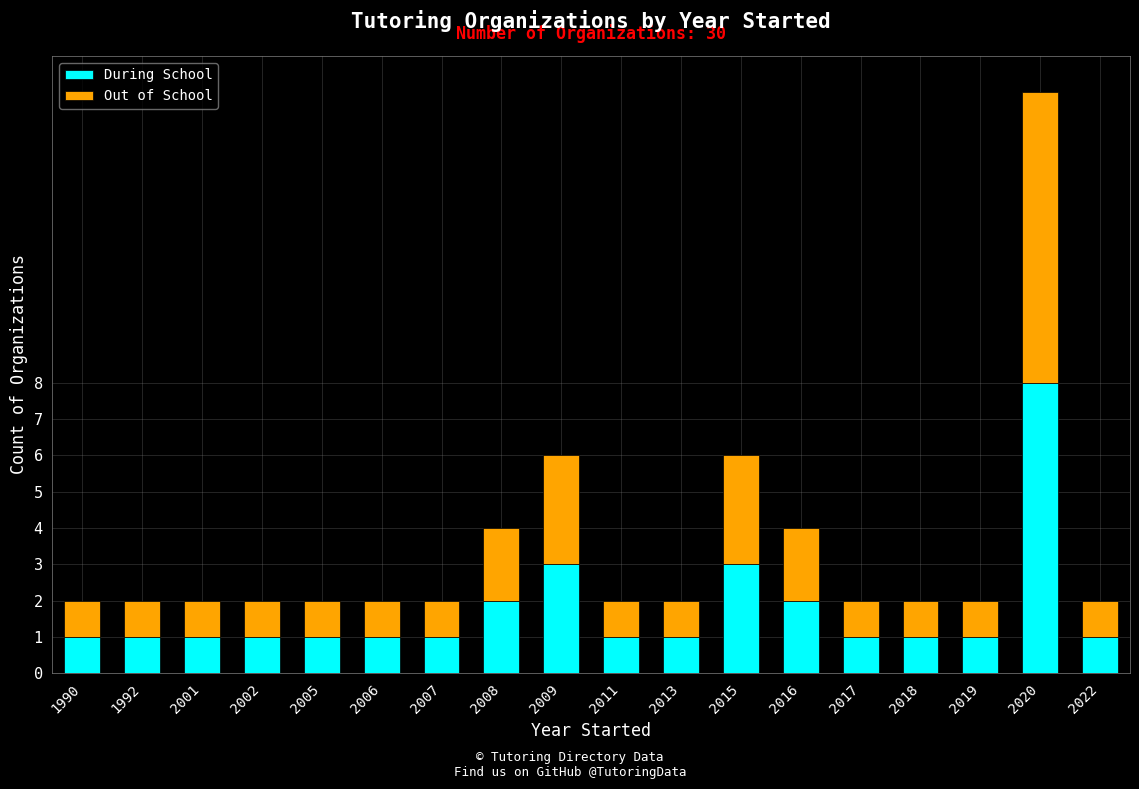

At which label does During School reach its peak?

2020